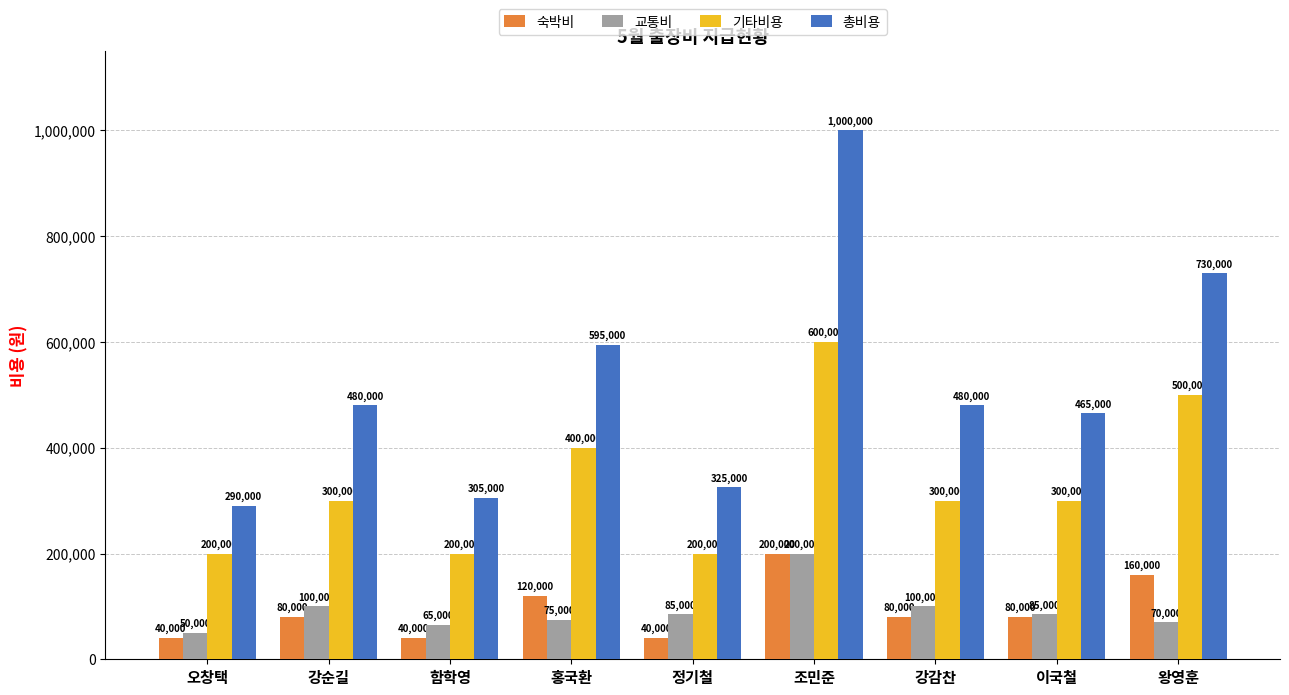

The value of 숙박비 at 정기철 is 40000. True or false?

True